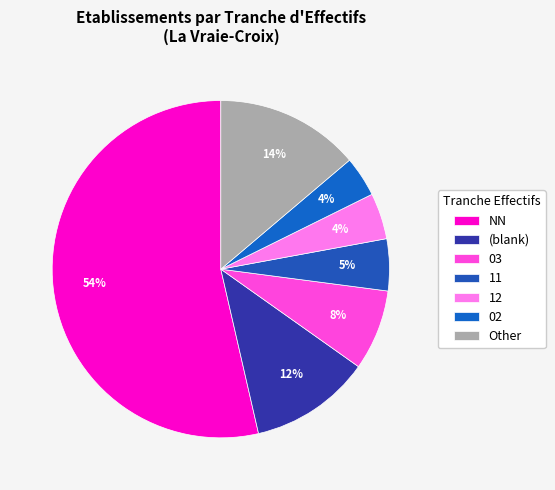

Which category has the biggest portion of the pie?

NN